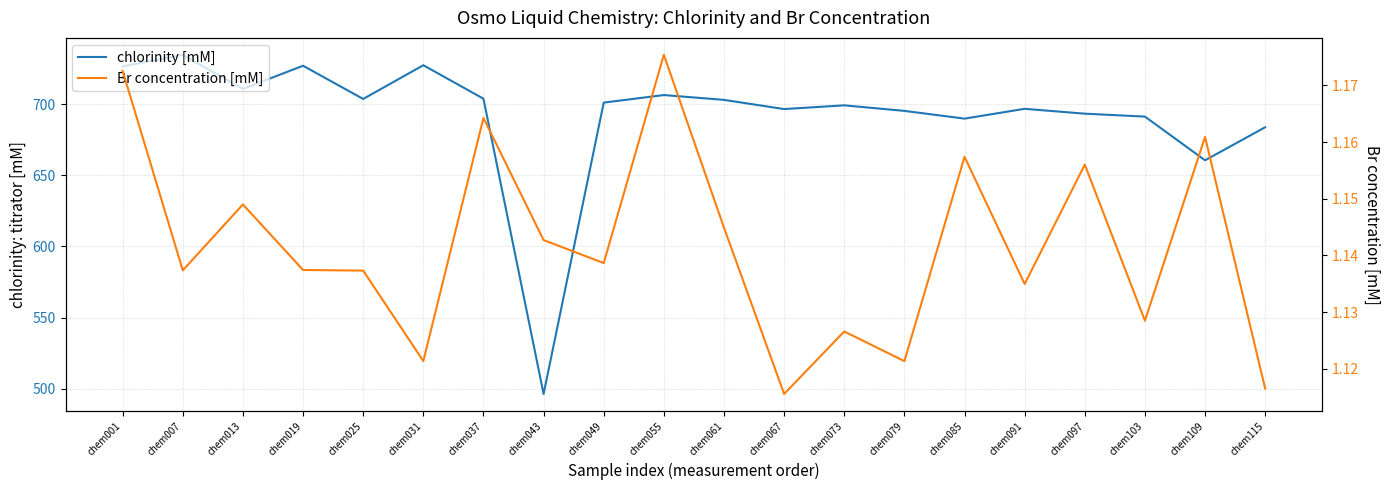

What is the value of the chlorinity [mM] point at the 2nd from the left?

734.6